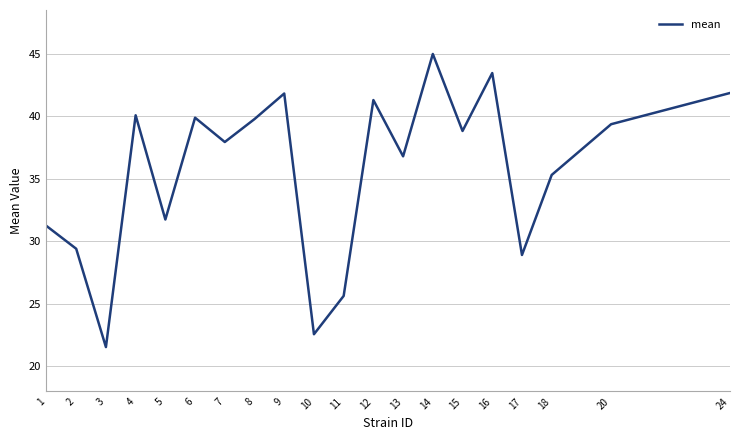

Does the chart display data point markers on the line(s)?

No